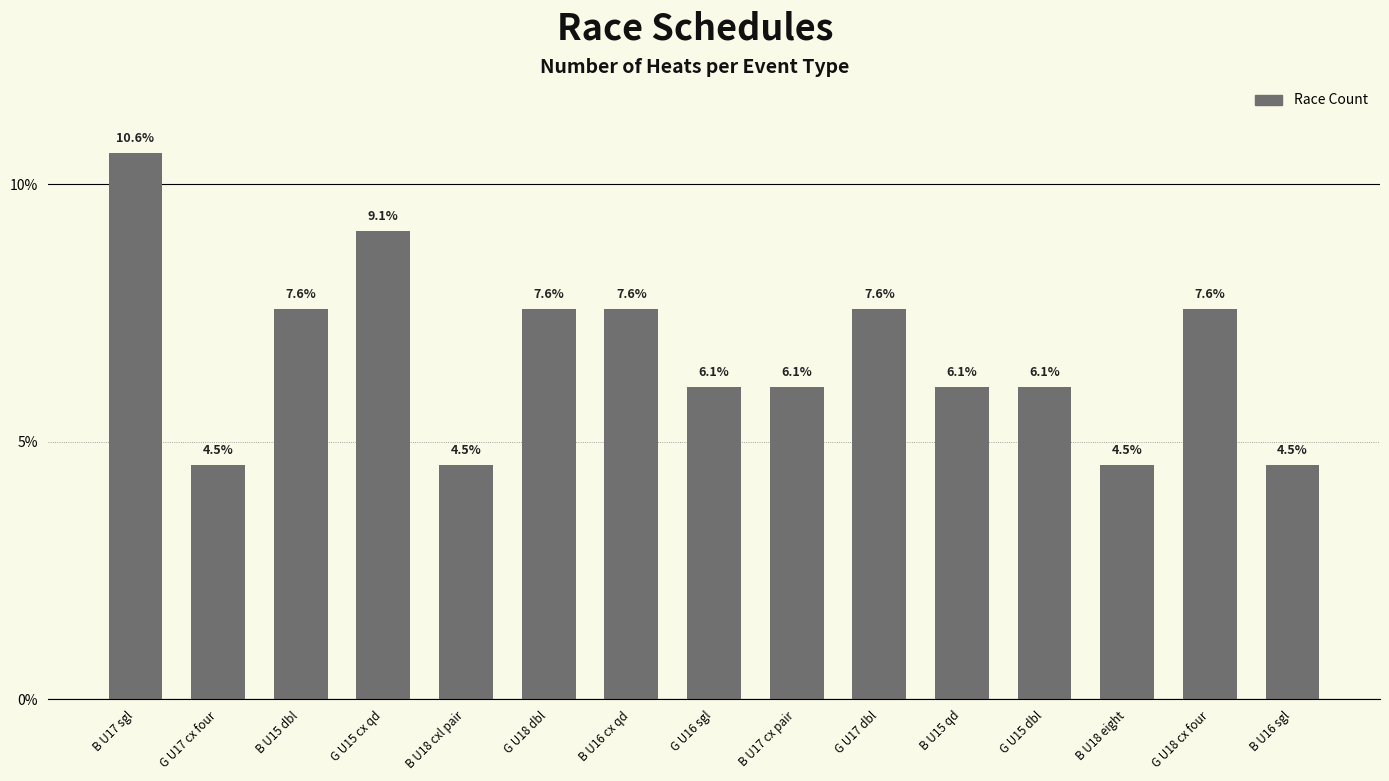

What is the label of the 6th bar from the left?

G U18 dbl